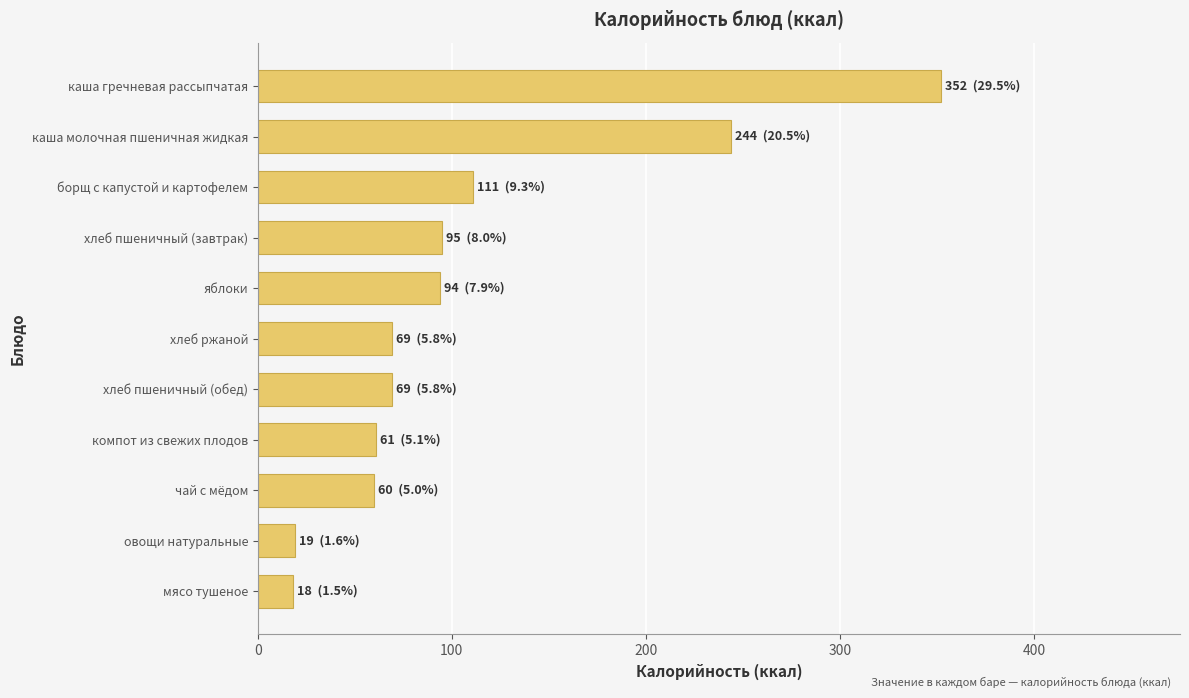

What is the change in value from мясо тушеное to каша молочная пшеничная жидкая?

+226